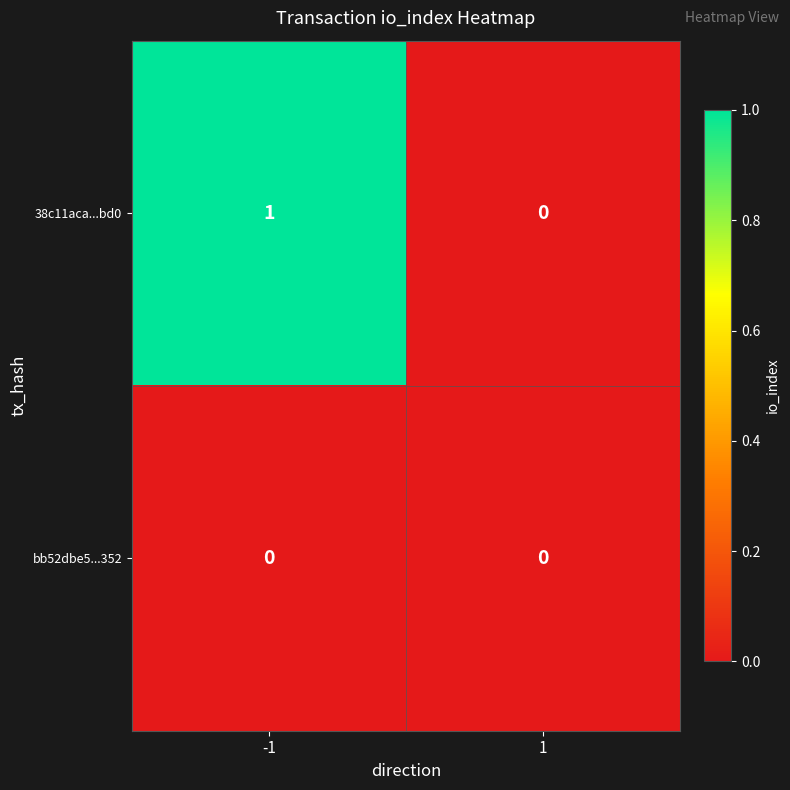

Rank the series by their average value, from lowest to highest.

bb52dbe5...352, 38c11aca...bd0